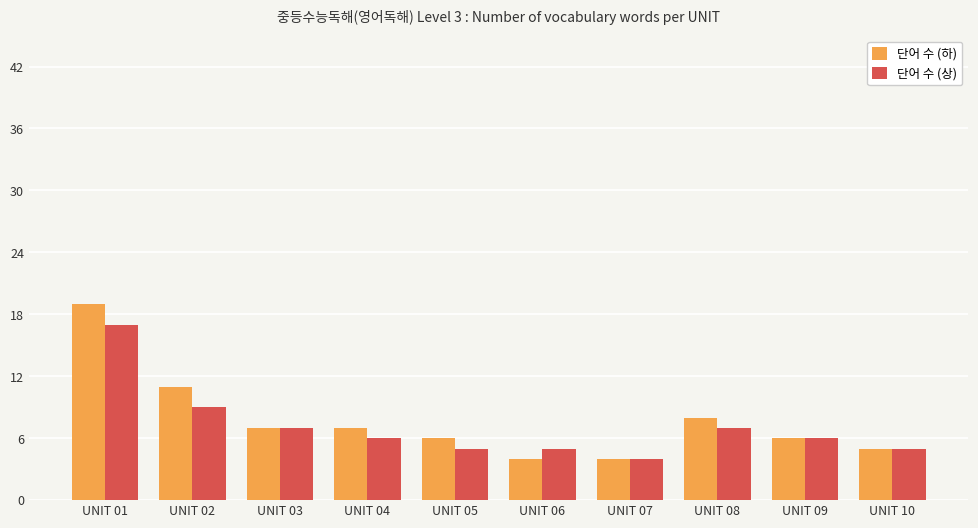

What is the difference between the second highest and minimum values in the 단어 수 (상) series?

5